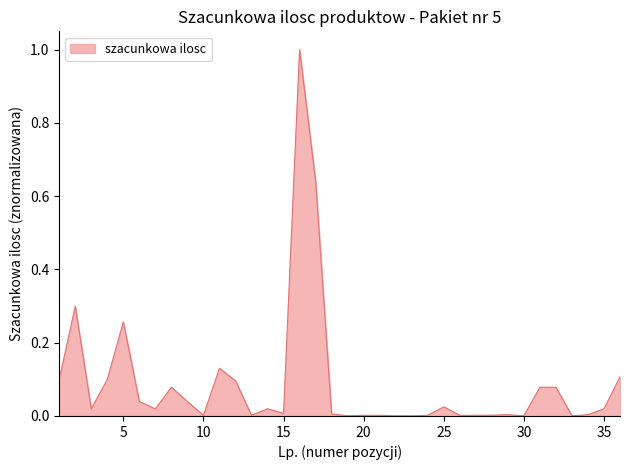

What is the sum of all values?

3.2